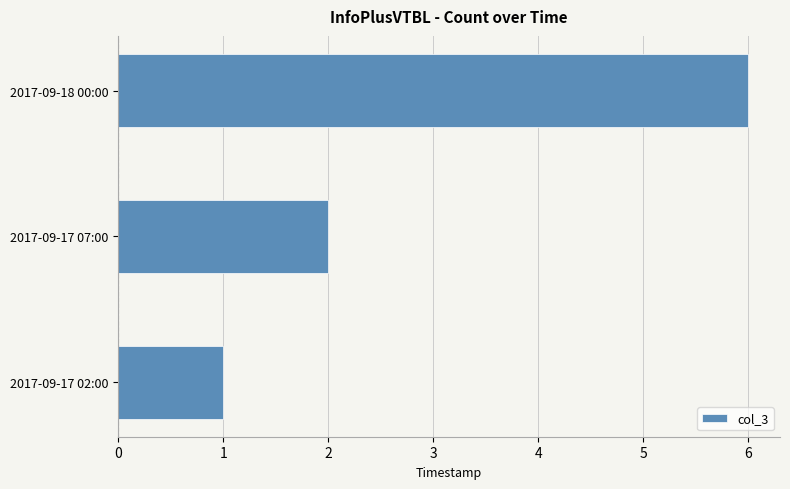

List the labels in order of value, smallest first.

2017-09-17 02:00, 2017-09-17 07:00, 2017-09-18 00:00